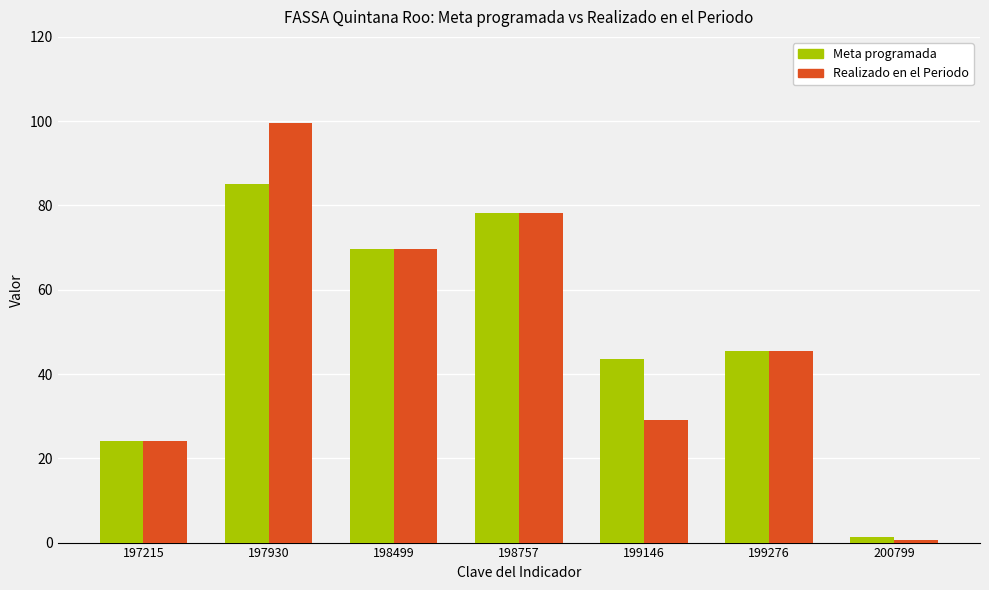

Which series has the largest range (max minus min)?

Realizado en el Periodo